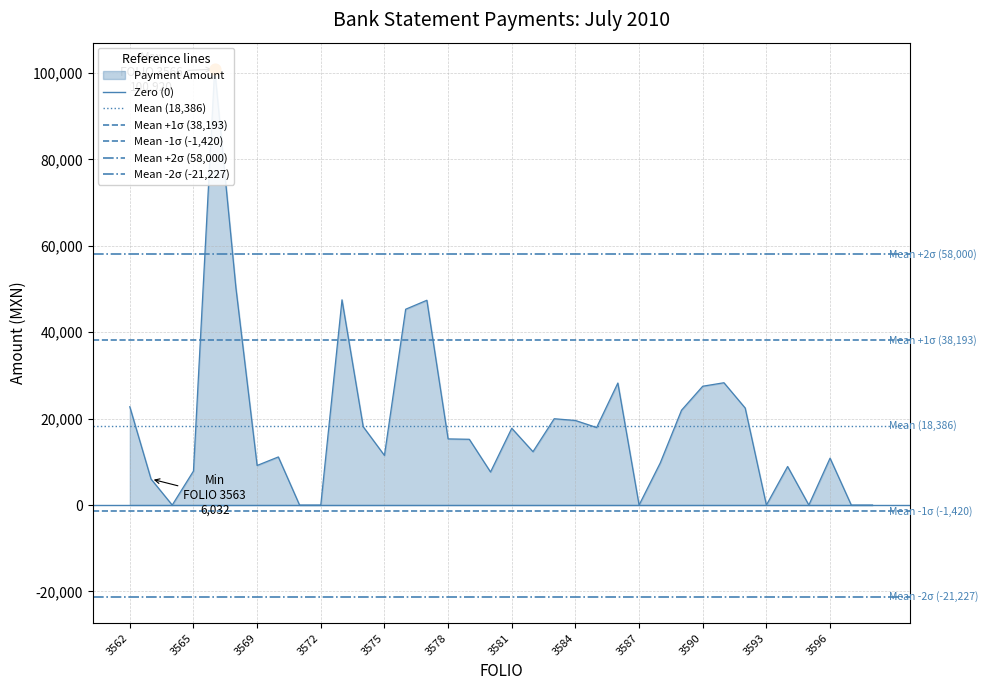

Which series reaches the minimum Y coordinate?

Mean -2σ (-21,227)